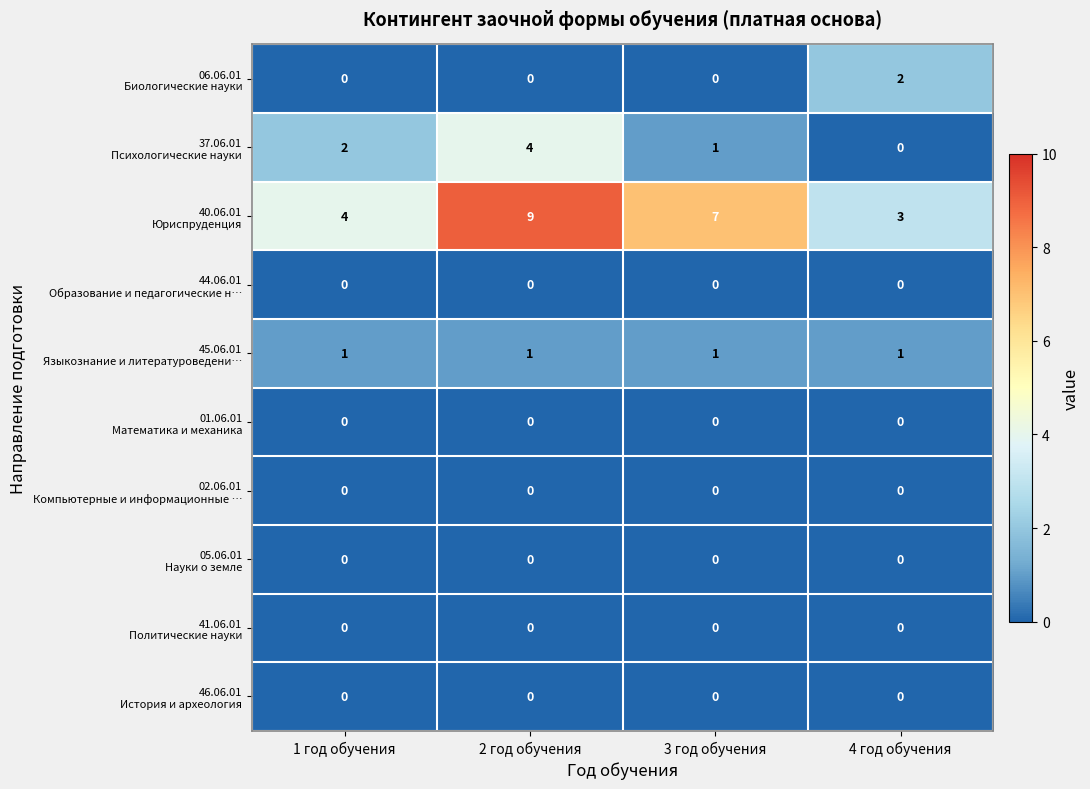

What is the spread (max minus min) of values at 2 год обучения?

9